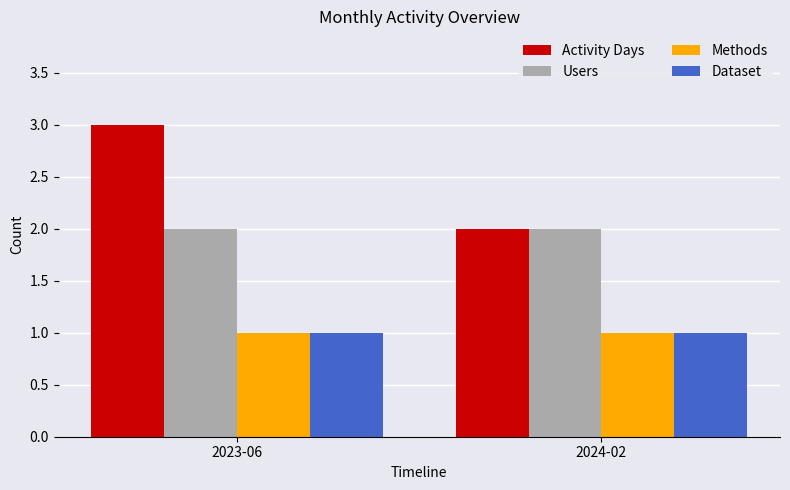

At which category is the sum across all series the highest?

2023-06